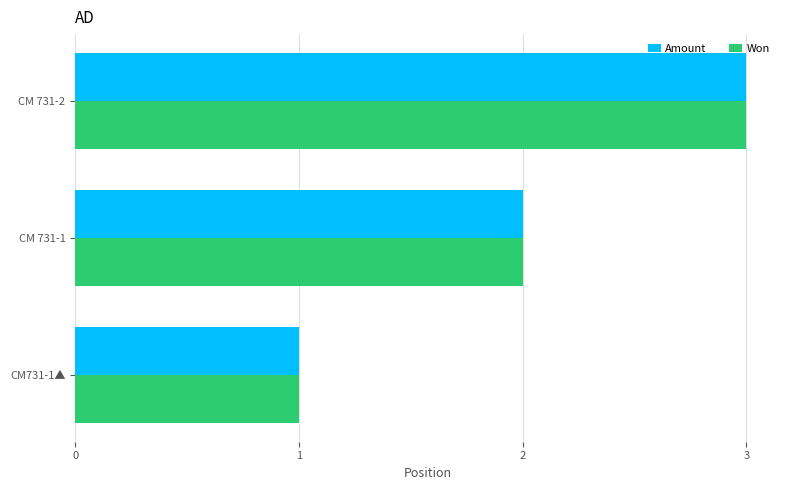

Which label corresponds to the largest value in the chart?

CM 731-2